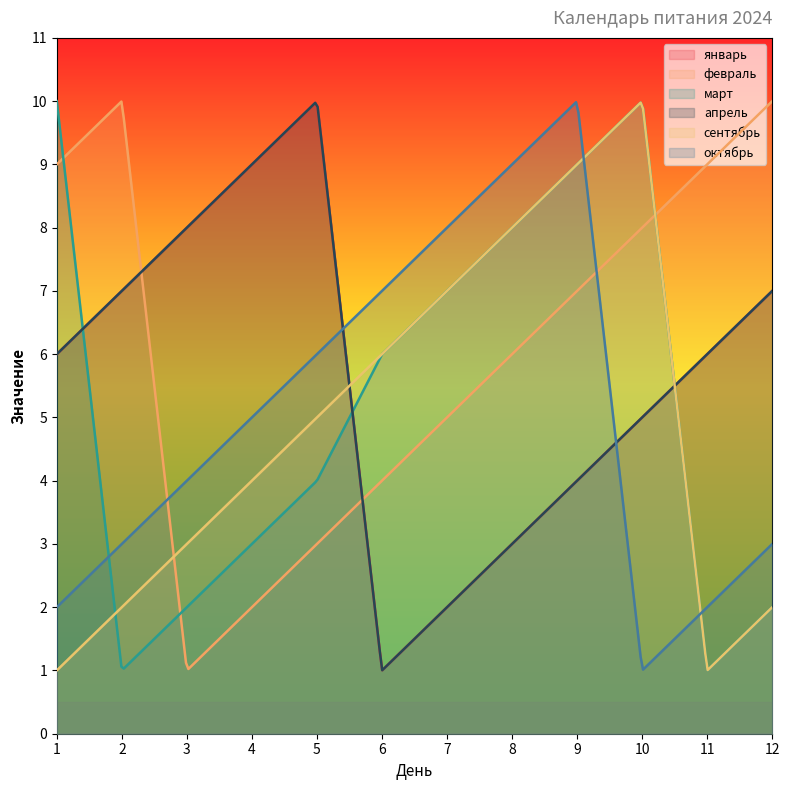

What is the difference between the октябрь values at 1 and 6?

5